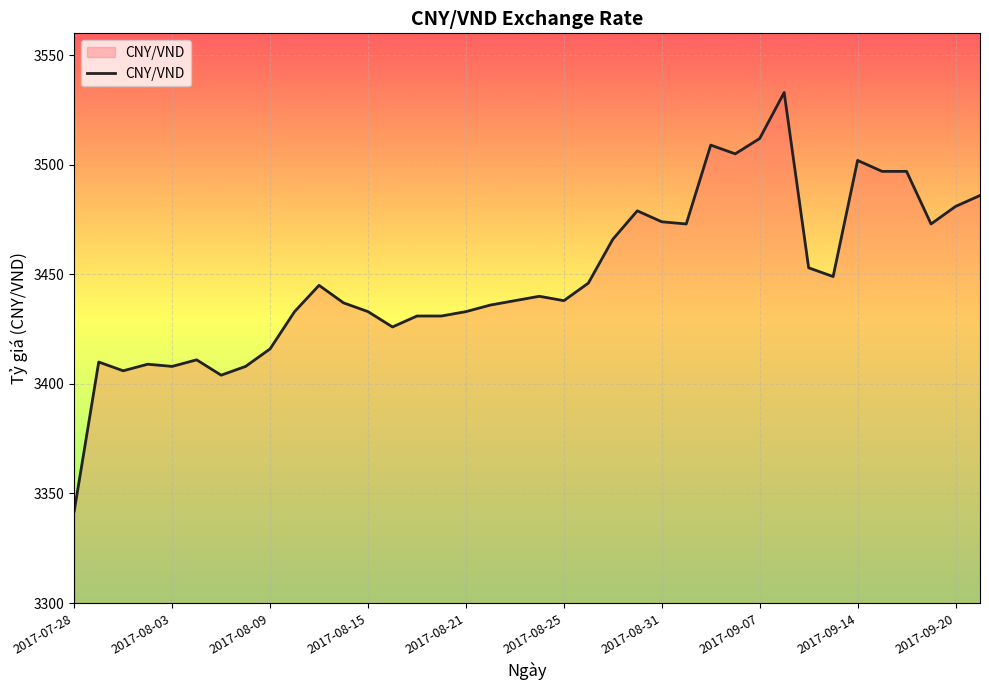

What is the difference between the maximum and minimum values?

191